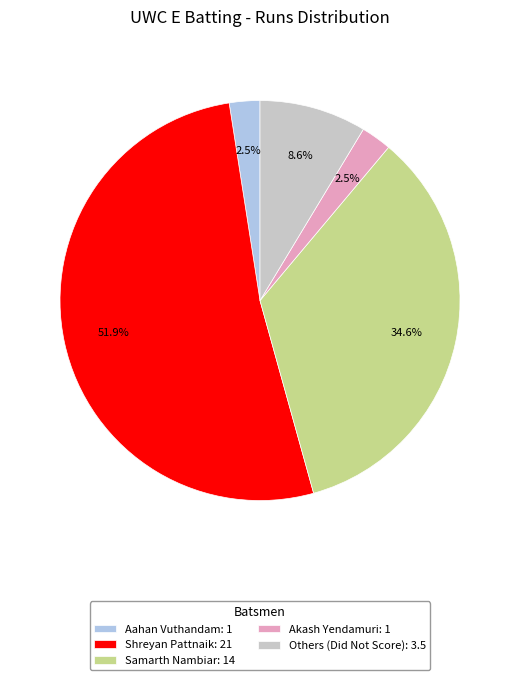

Is there a majority slice in this chart?

Yes